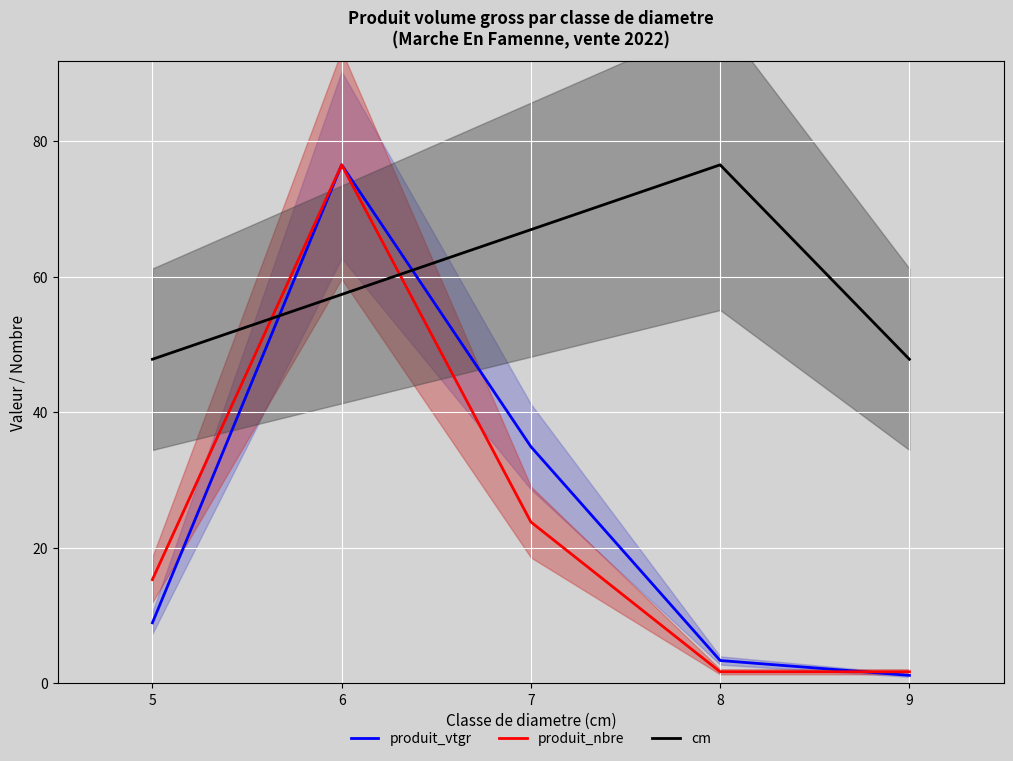

Where is the first local maximum for produit_nbre?

6